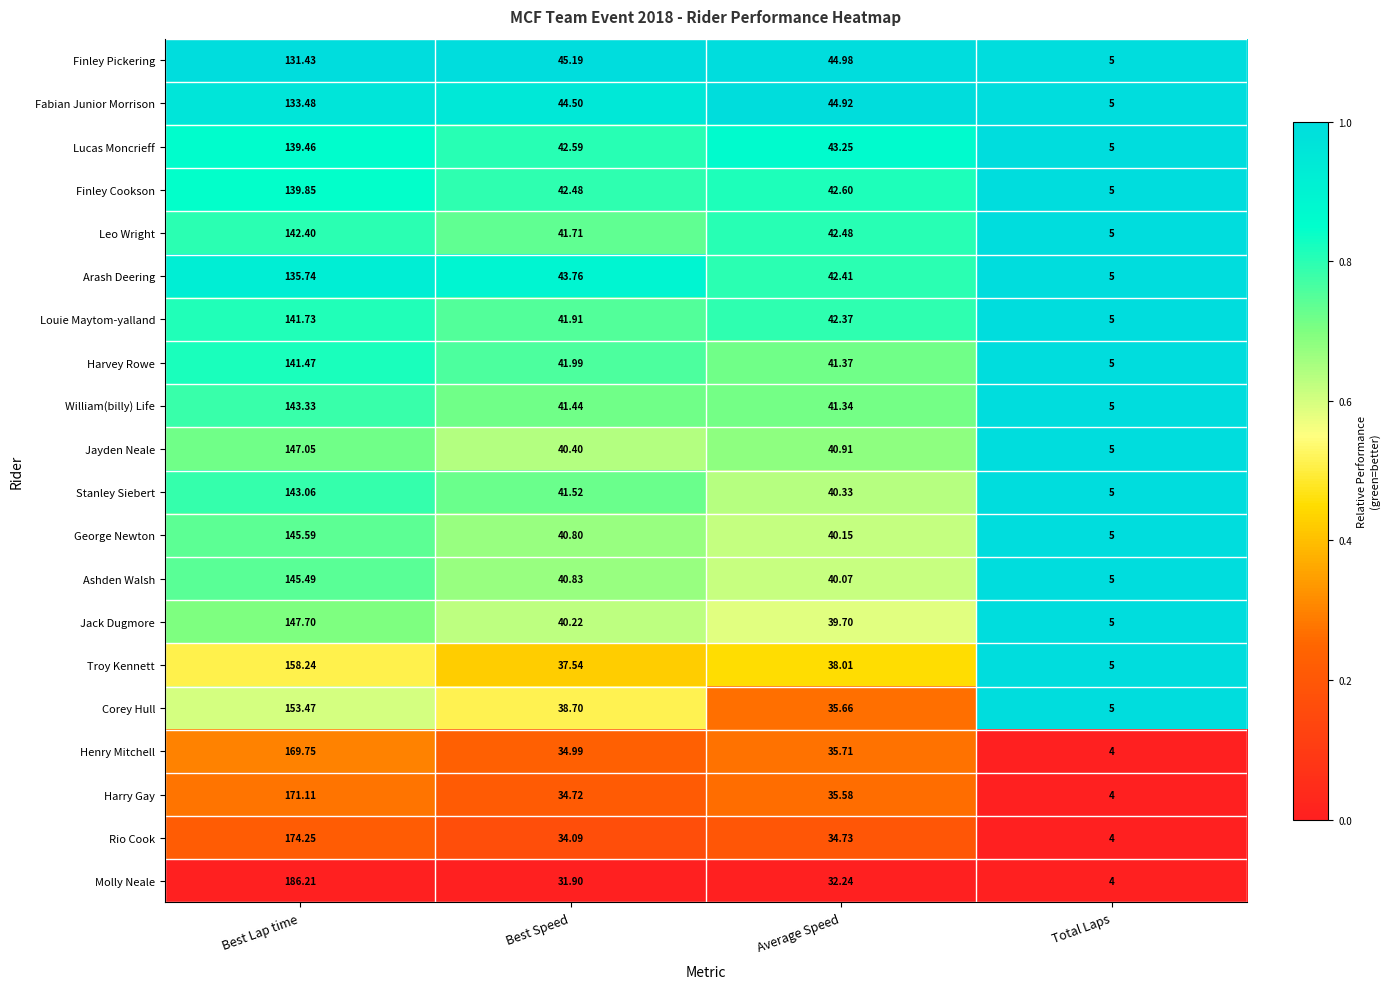

Where does the George Newton series first go above 40?

Best Lap time